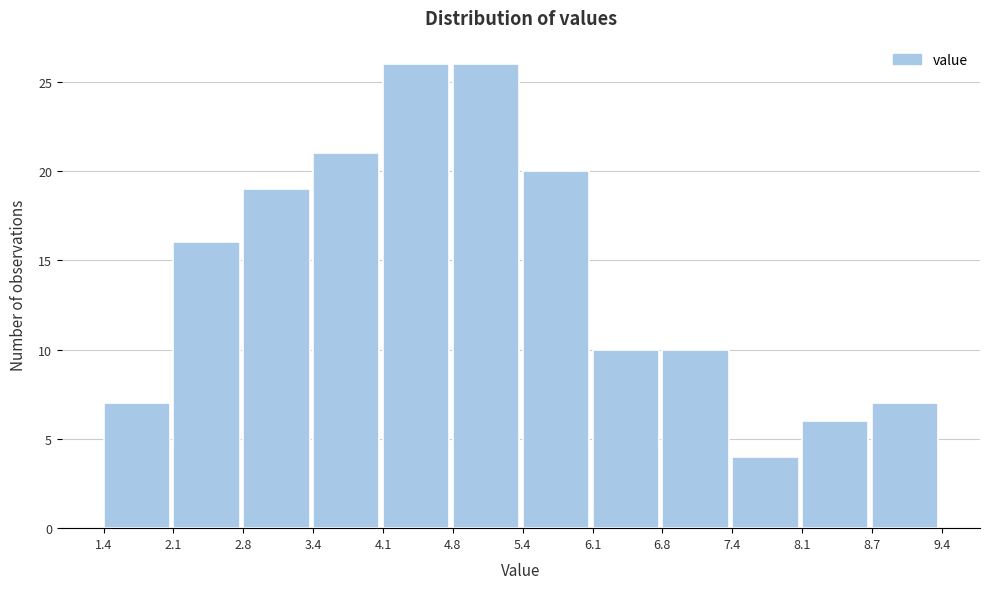

How tall is the bar that spans 4.8 to 5.4 on the x-axis? The values are not printed on the chart, so give them approximately, as read against the axis.

26